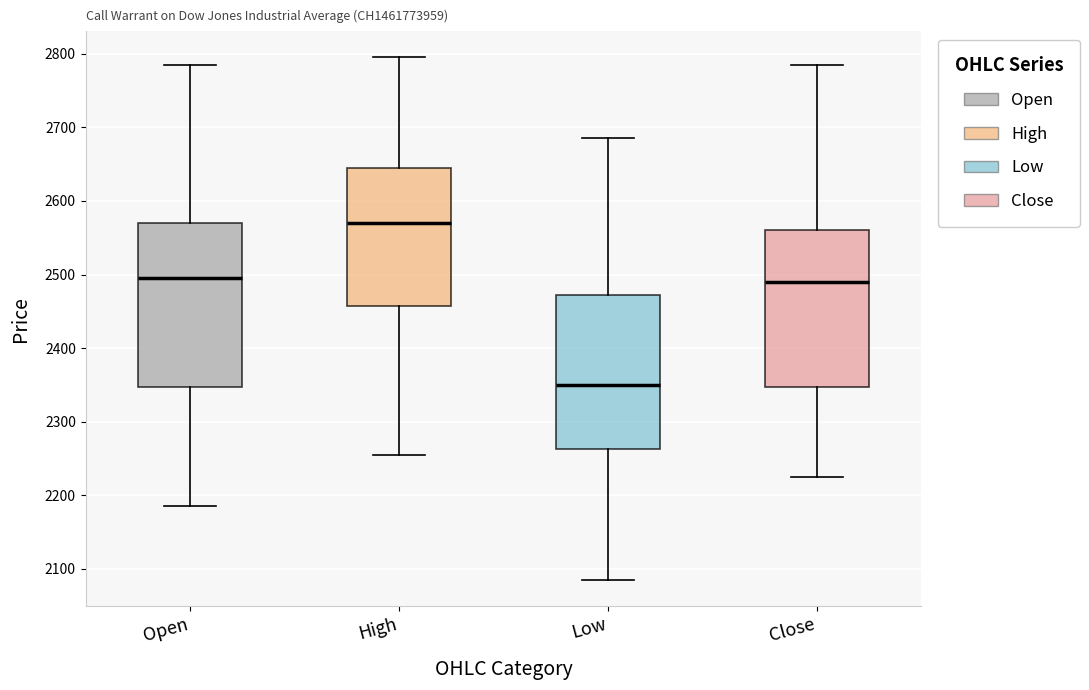

Reading left to right, read every box against the y-axis: the position of its median line, the range the box covers, and the ends of its whiskers. The values are not printed on the chart, so give them approximately, as read against the axis.

Open: median 2500, box 2350 to 2570, whiskers 2190 to 2790
High: median 2570, box 2460 to 2650, whiskers 2260 to 2800
Low: median 2350, box 2260 to 2470, whiskers 2090 to 2690
Close: median 2490, box 2350 to 2560, whiskers 2230 to 2790